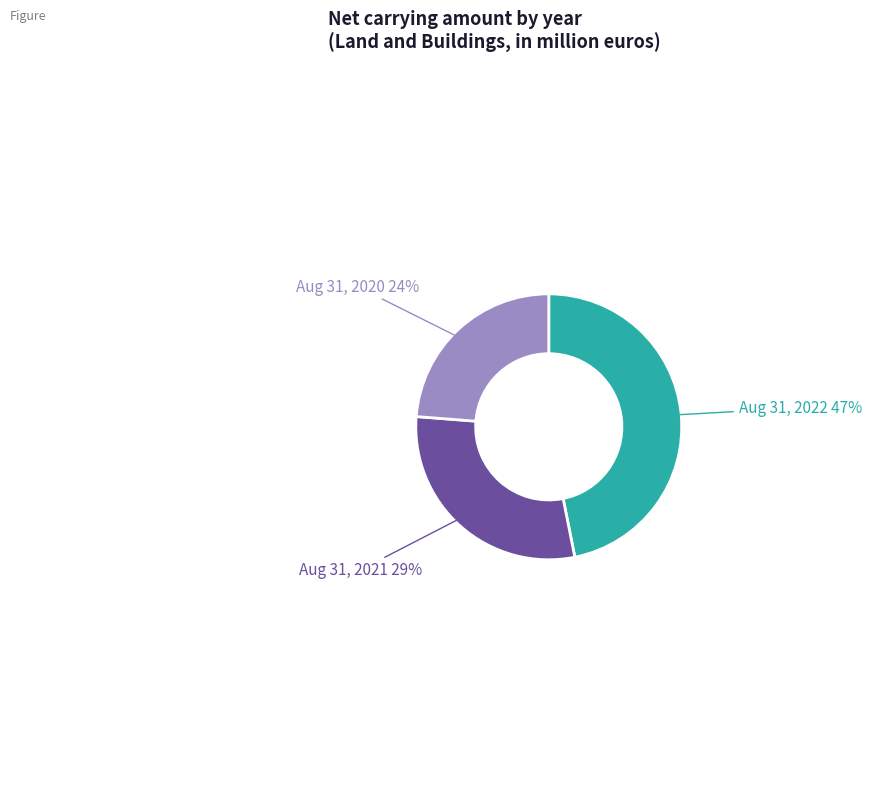

To the nearest percent, what is the average slice percentage?

33%